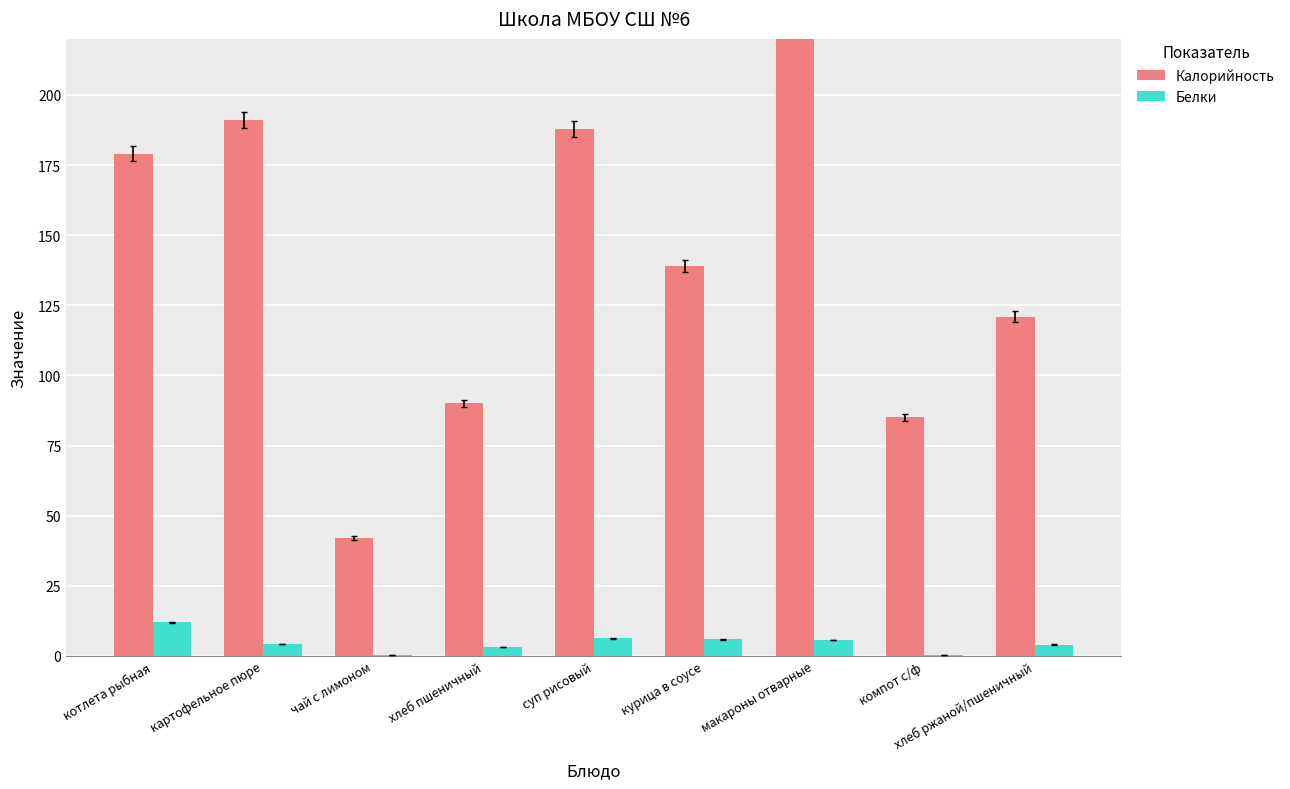

What is the label of the 1st bar from the right?

хлеб ржаной/пшеничный